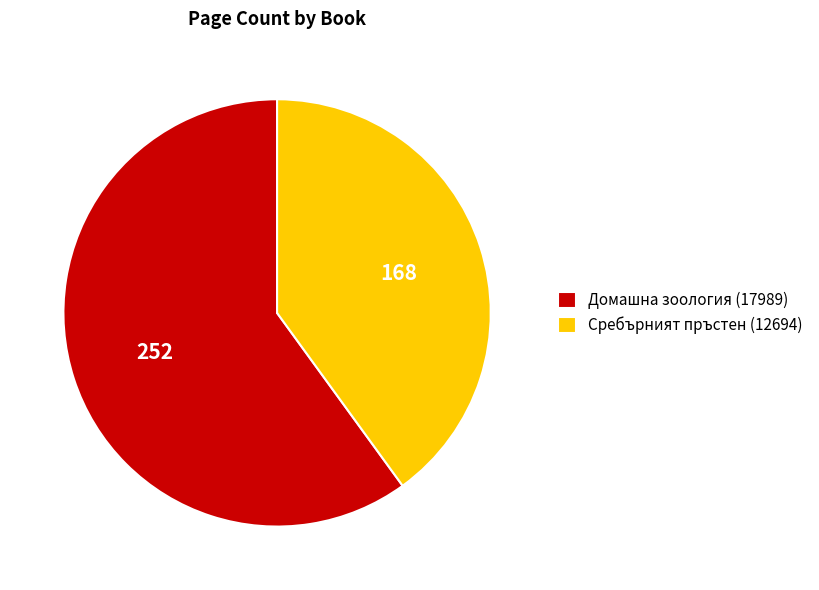

Is the sum of Домашна зоология (17989) and Сребърният пръстен (12694) greater than half?

Yes